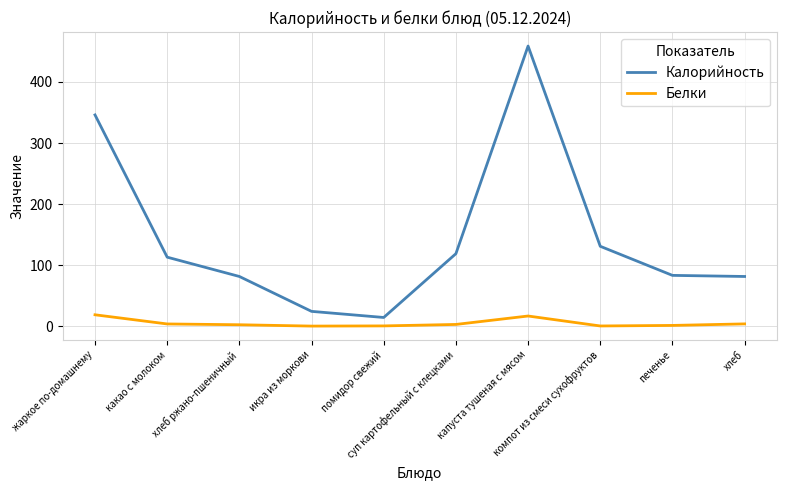

What is the spread (max minus min) of values at жаркое по-домашнему?

327.1